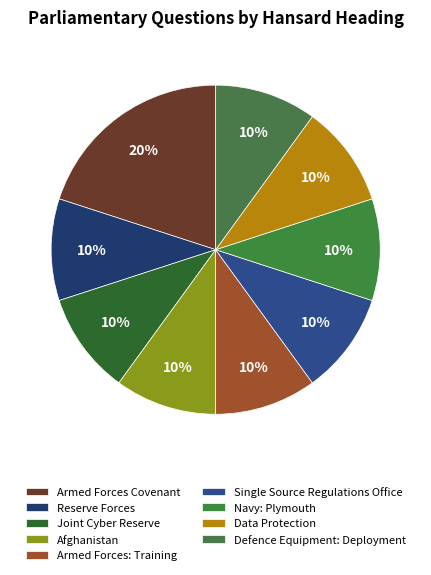

How many slices are in this pie chart?

9